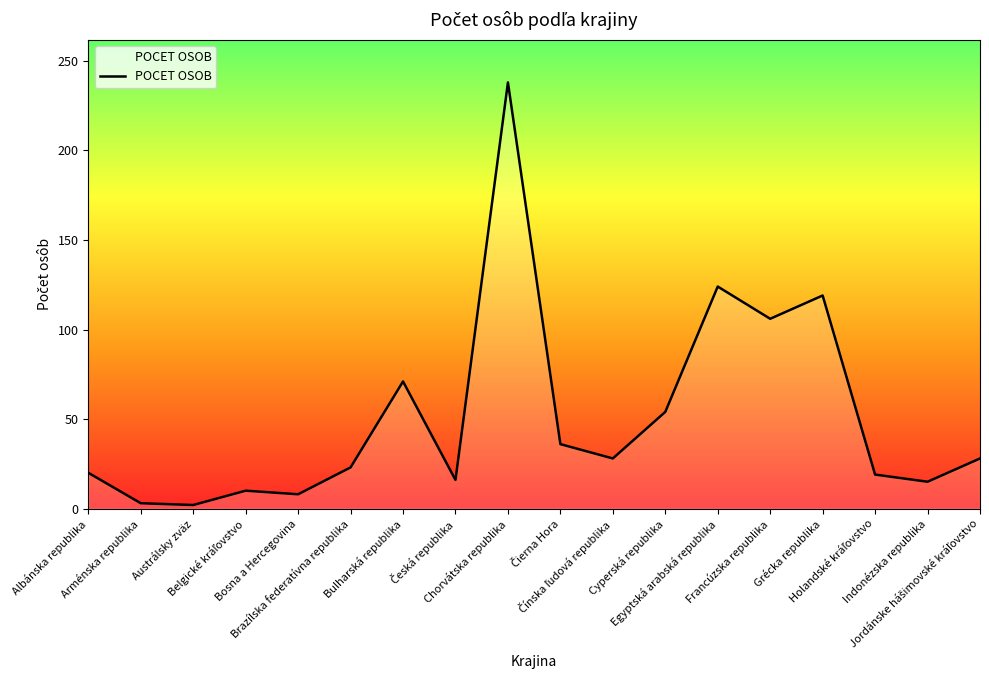

What is the difference between the maximum and minimum values?

236